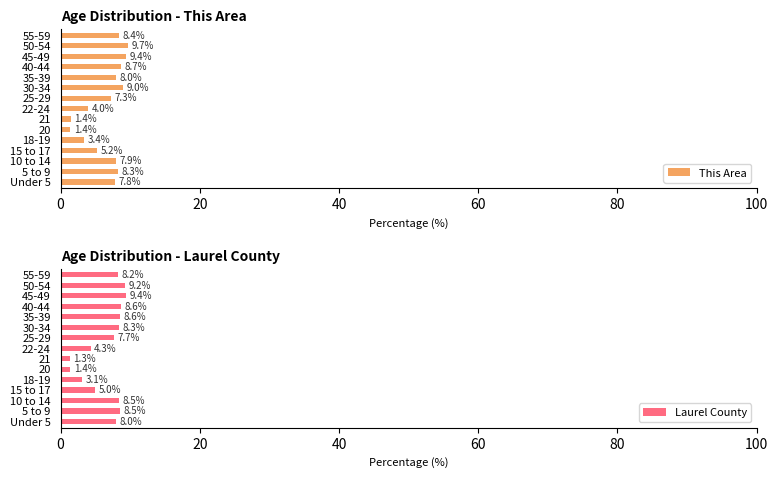

What is the highest value of the This Area series?

9.7